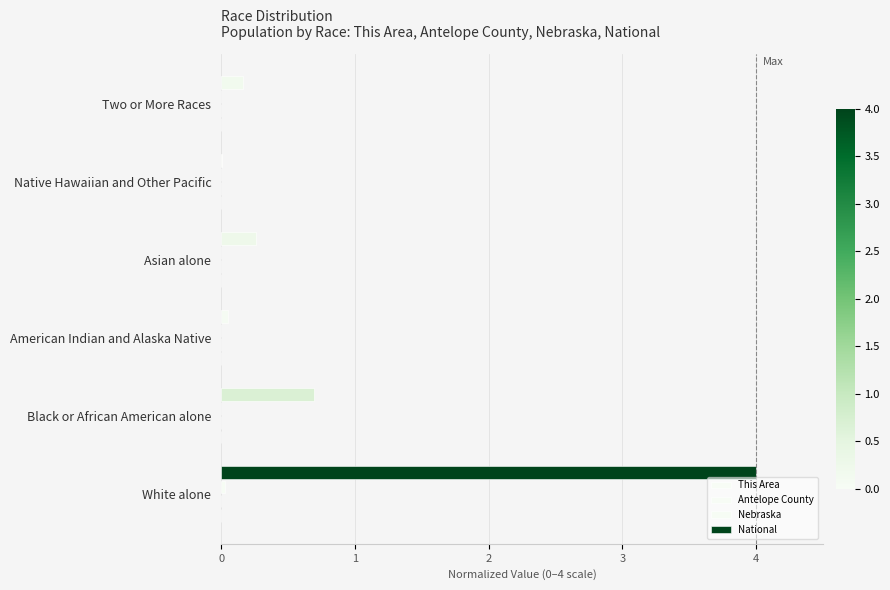

Reading left to right, what are all the values shown in this chart?

This Area: 0.0	0.0	0.0	0.0	0.0	0.0
Antelope County: 0.0	0.0	0.0	0.0	0.0	0.0
Nebraska: 0.0	0.0	0.0	0.0	0.0	0.0
National: 4.0	0.7	0.1	0.3	0.0	0.2